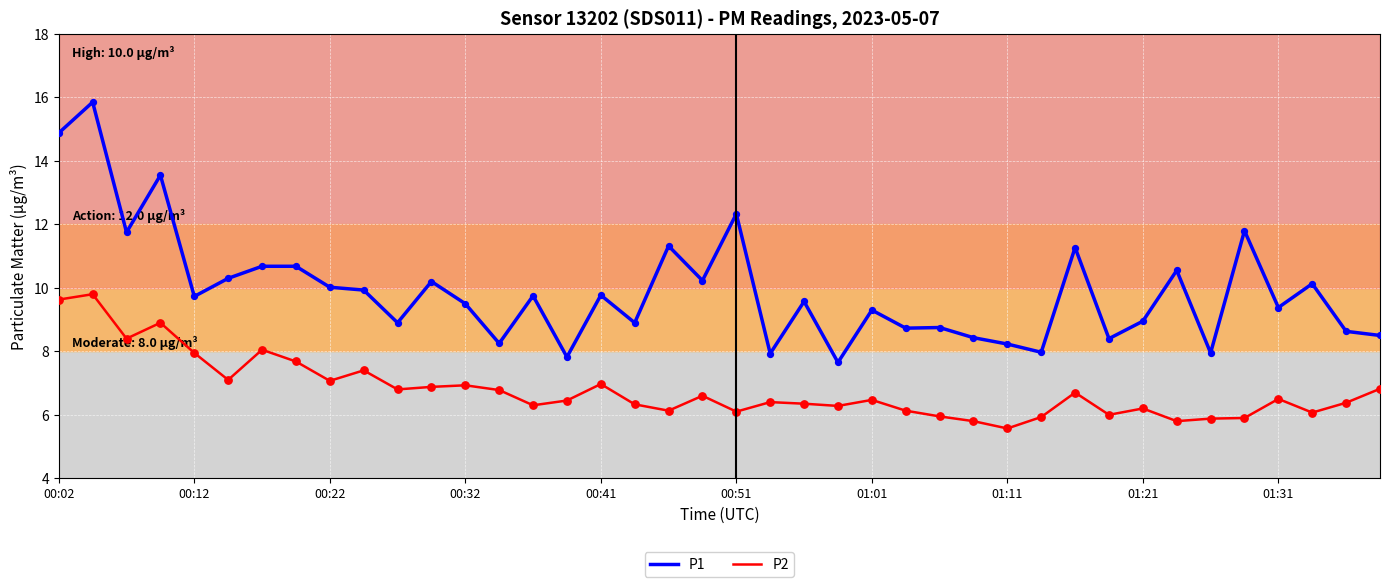

Which series has the largest range (max minus min)?

P1